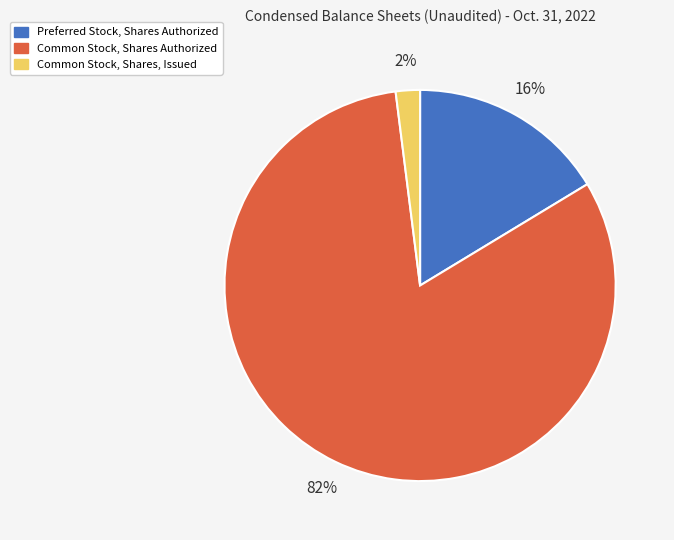

Approximately how many times larger is the value at Common Stock, Shares, Issued compared to Preferred Stock, Shares Authorized?

0.1